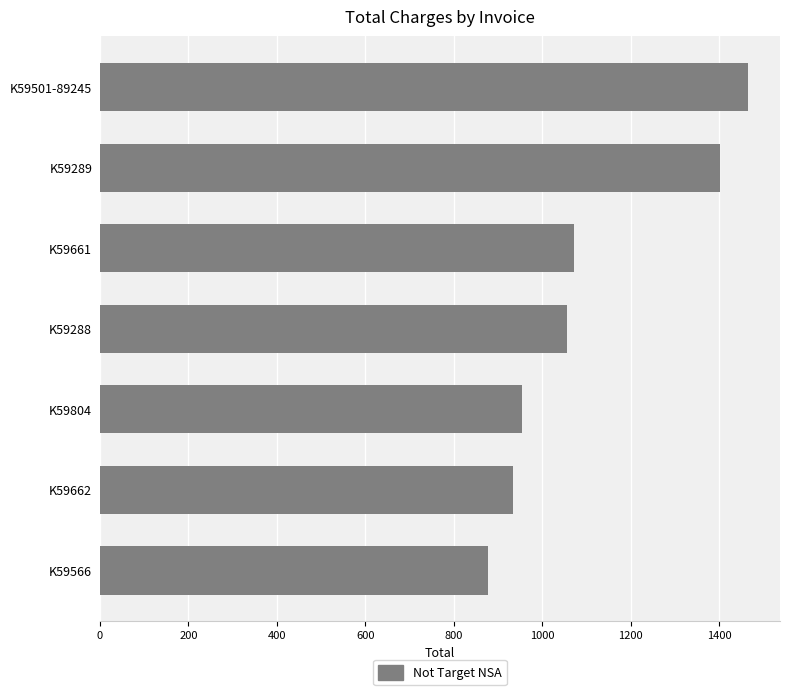

What is the difference between the maximum and minimum values?

587.1